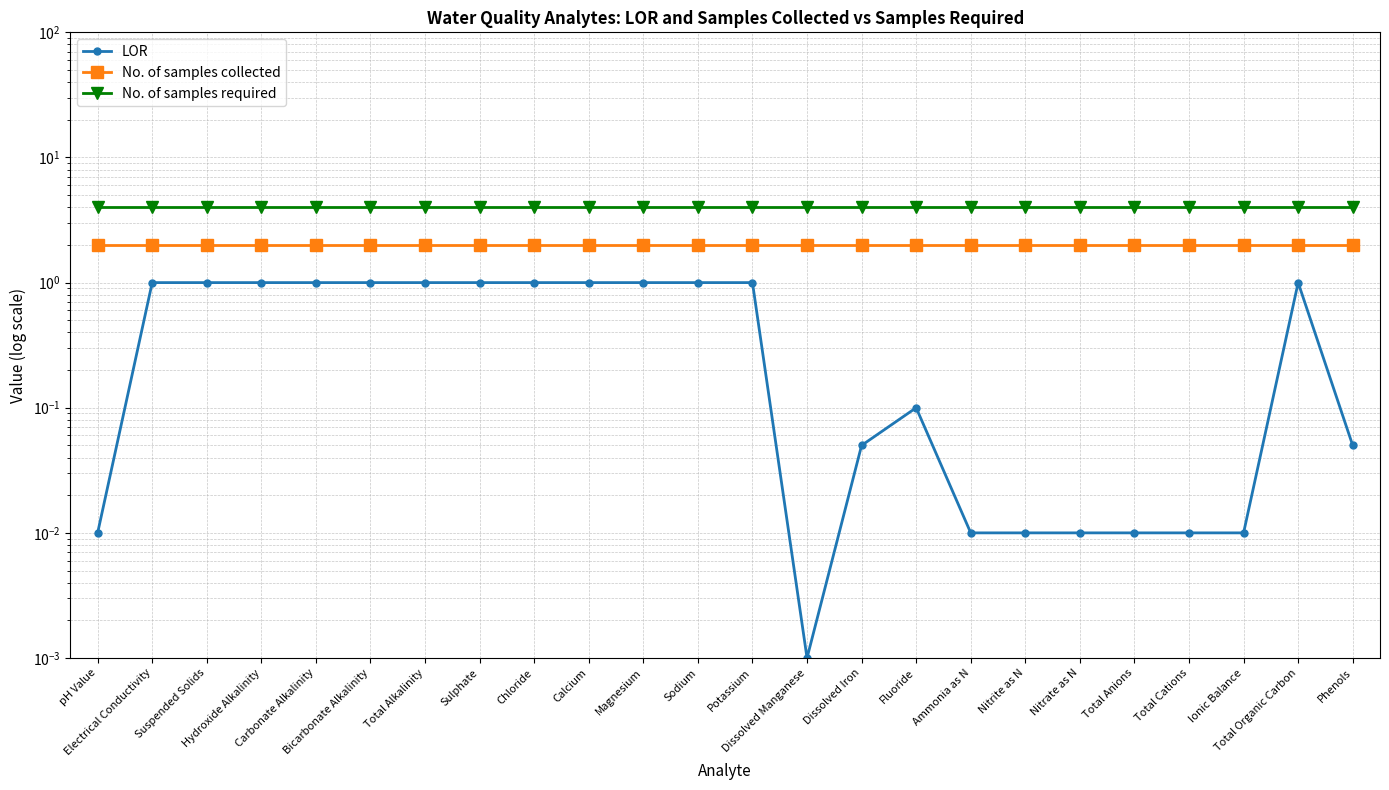

At Fluoride, list the series in order from largest to smallest.

No. of samples required, No. of samples collected, LOR